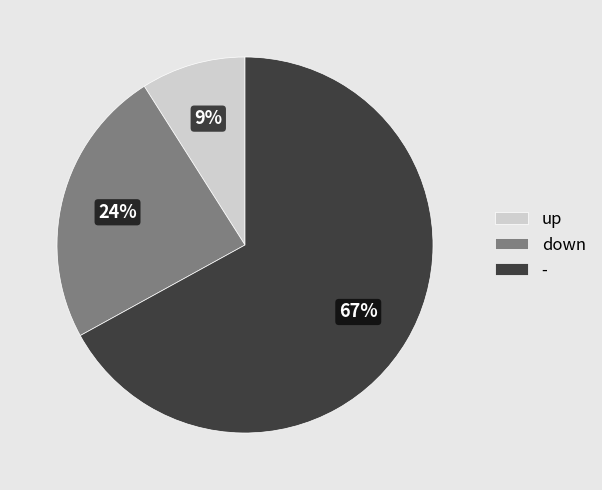

Which slice represents more than half of the pie?

-